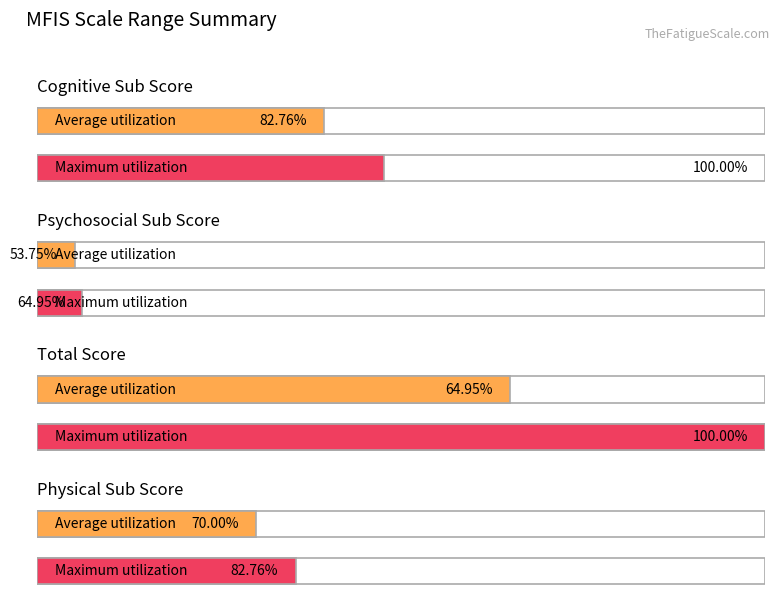

At how many categories does at least one series exceed 75?

1